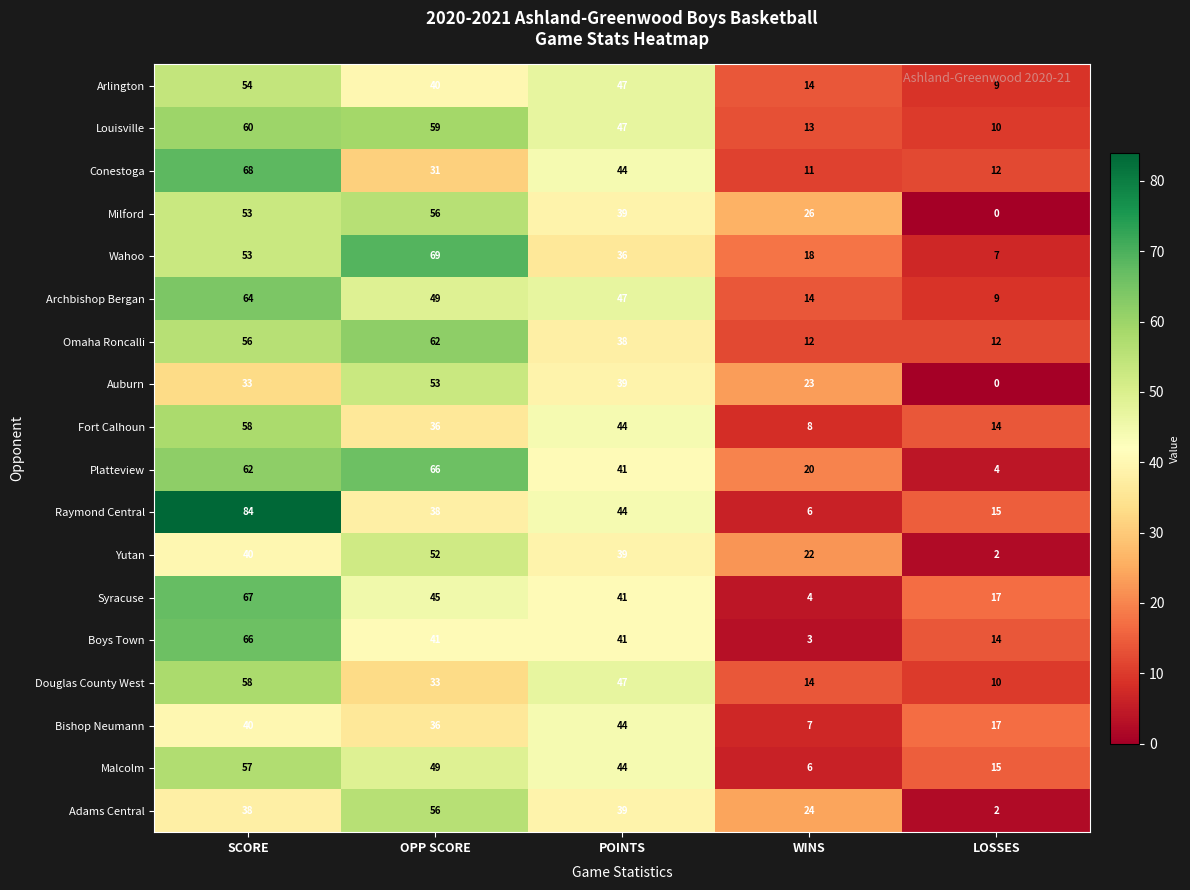

The value of Boys Town at LOSSES is 10. True or false?

False